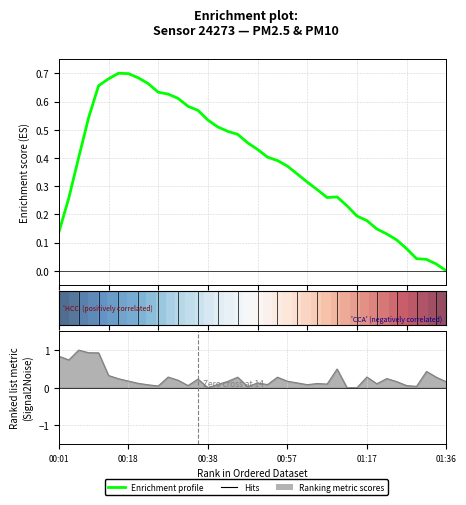

What position from the left is 00:38?

3